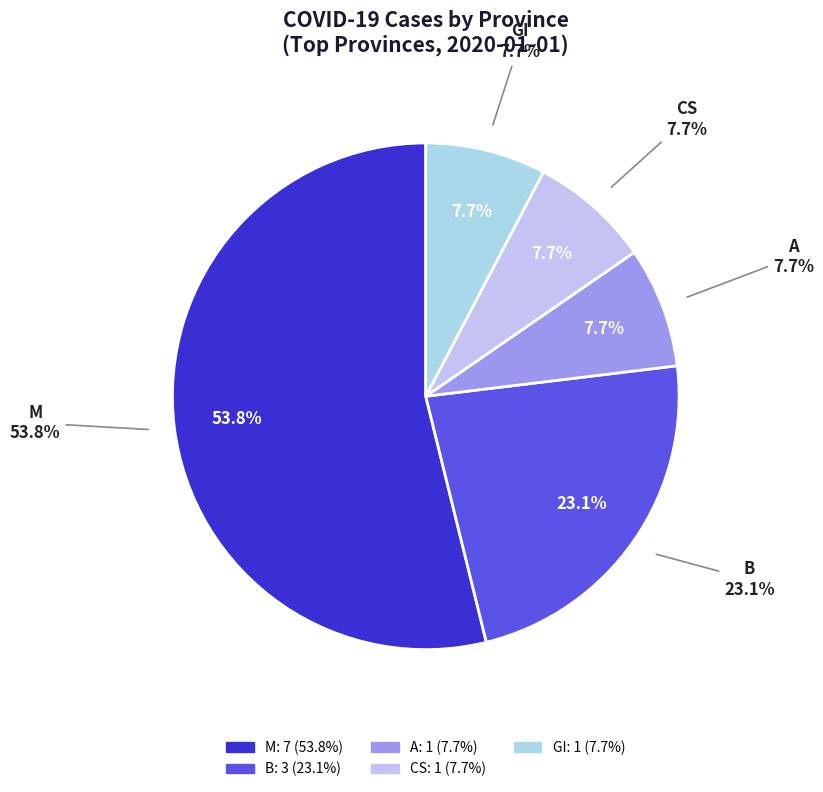

Count the number of slices in the pie.

5